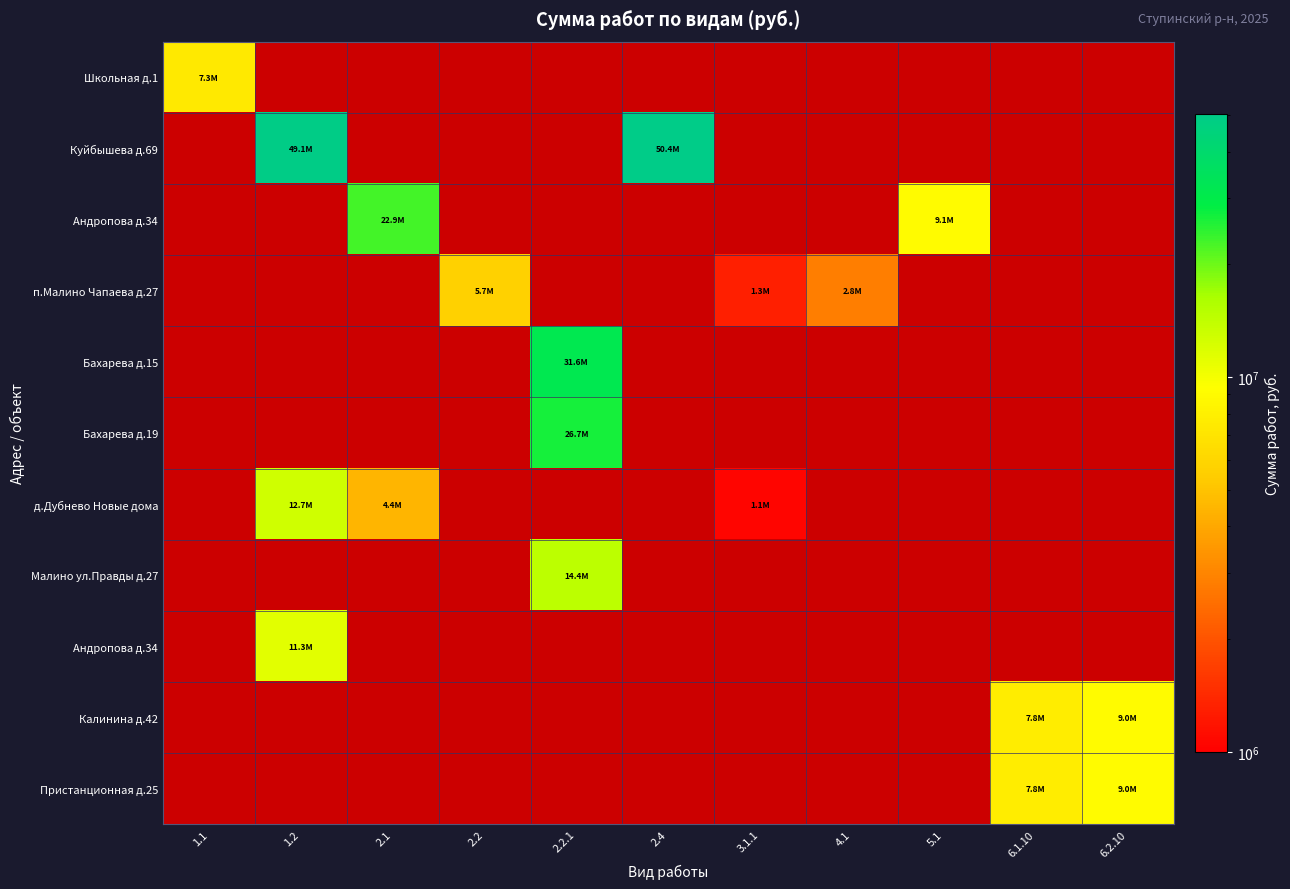

Which has a higher value, 2.1 or 1.2?

1.2